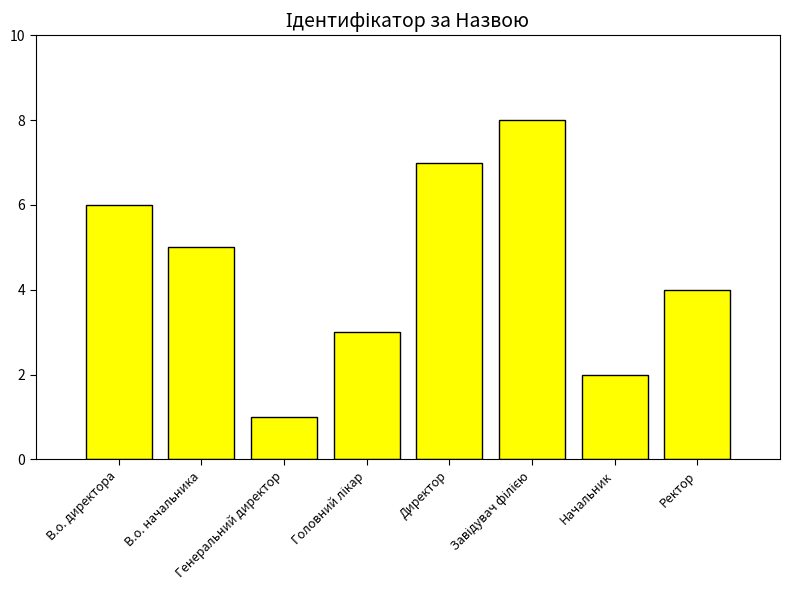

Approximately how many times larger is the value at Ректор compared to В.о. директора?

0.7